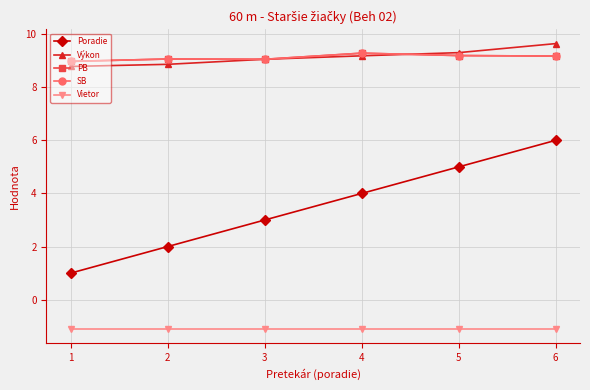

What is the value of the SB point at the 2nd from the left?

9.1